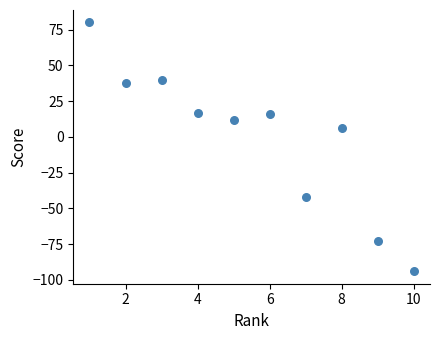

What is the average X value?

6